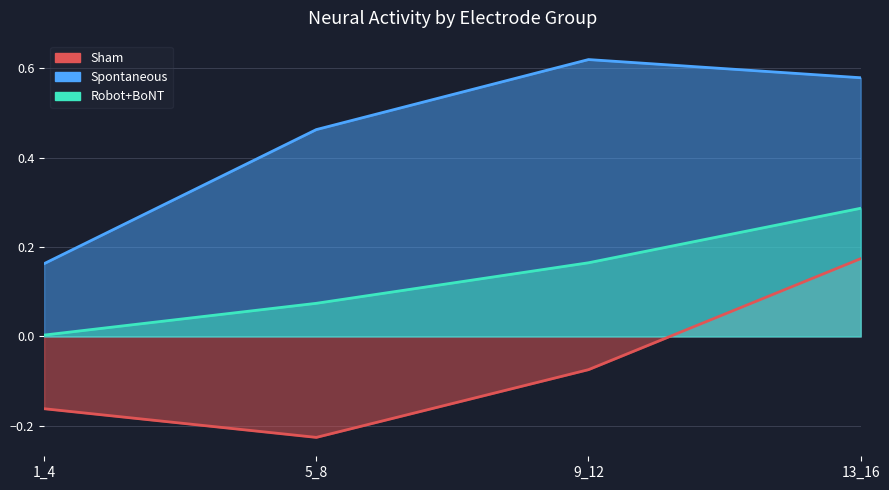

True or false: Robot+BoNT has more than 0 points higher than both neighbors.

False